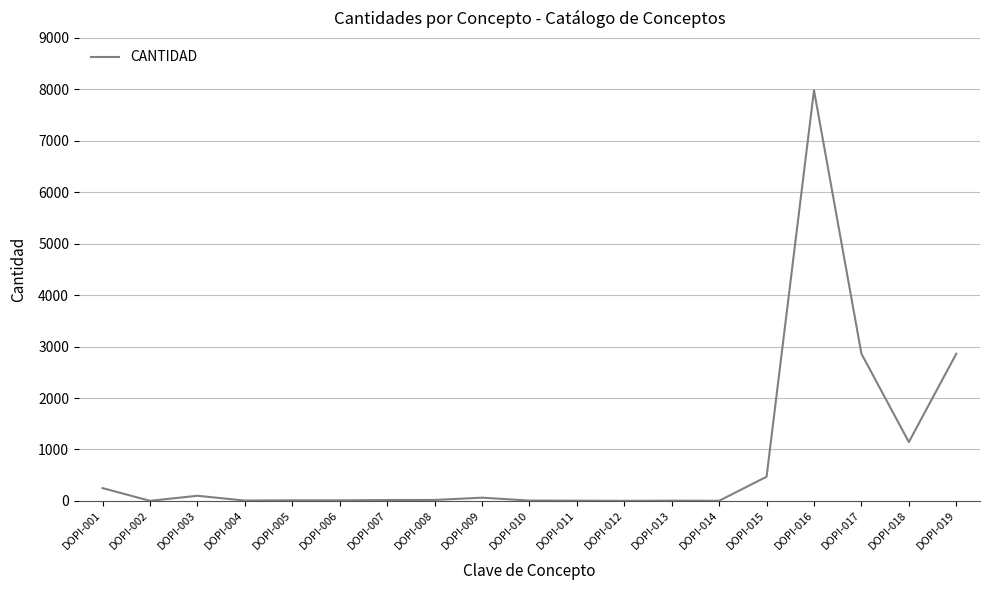

Is it true that the value at DOPI-019 is 2860.9?

True